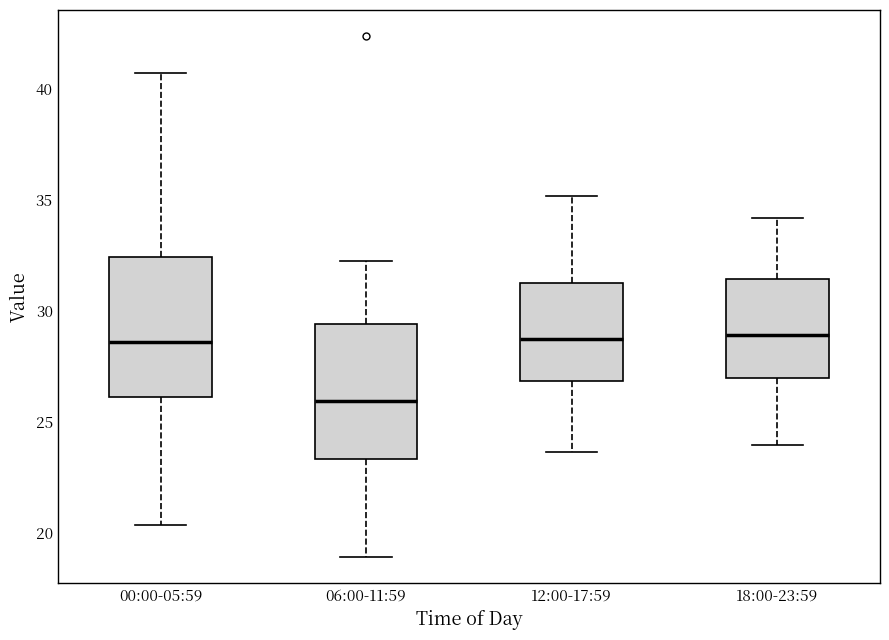

Which box has the lowest median line?

06:00-11:59